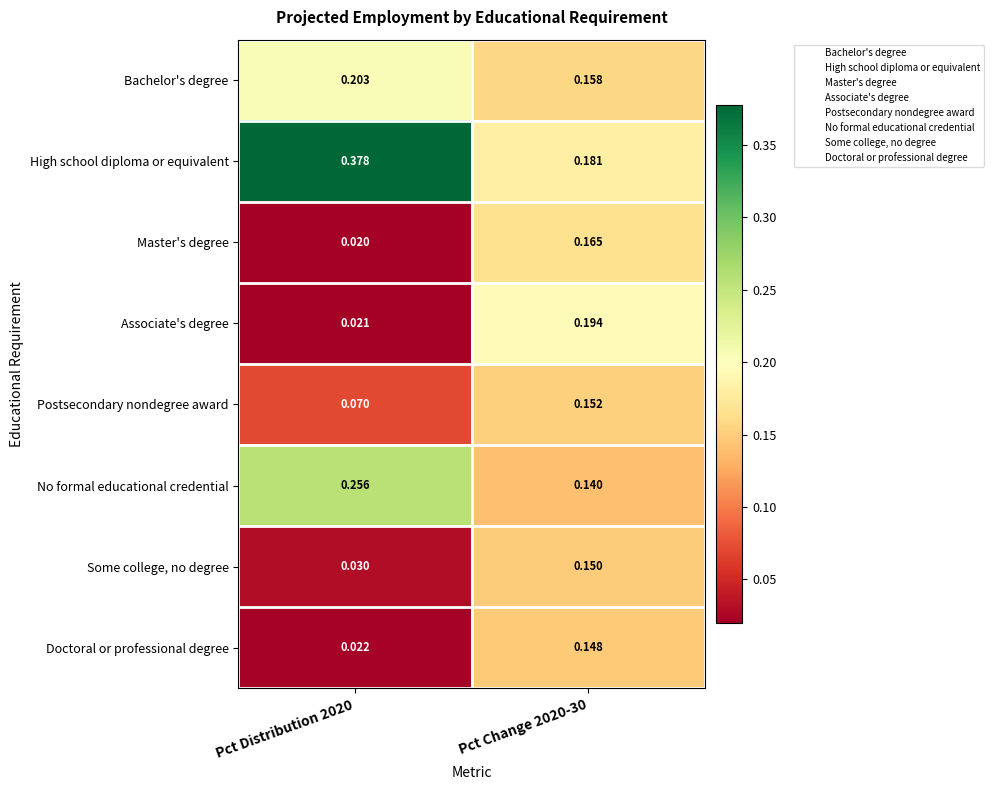

List the series in order of their peak value, highest first.

High school diploma or equivalent, No formal educational credential, Bachelor's degree, Associate's degree, Master's degree, Postsecondary nondegree award, Some college, no degree, Doctoral or professional degree